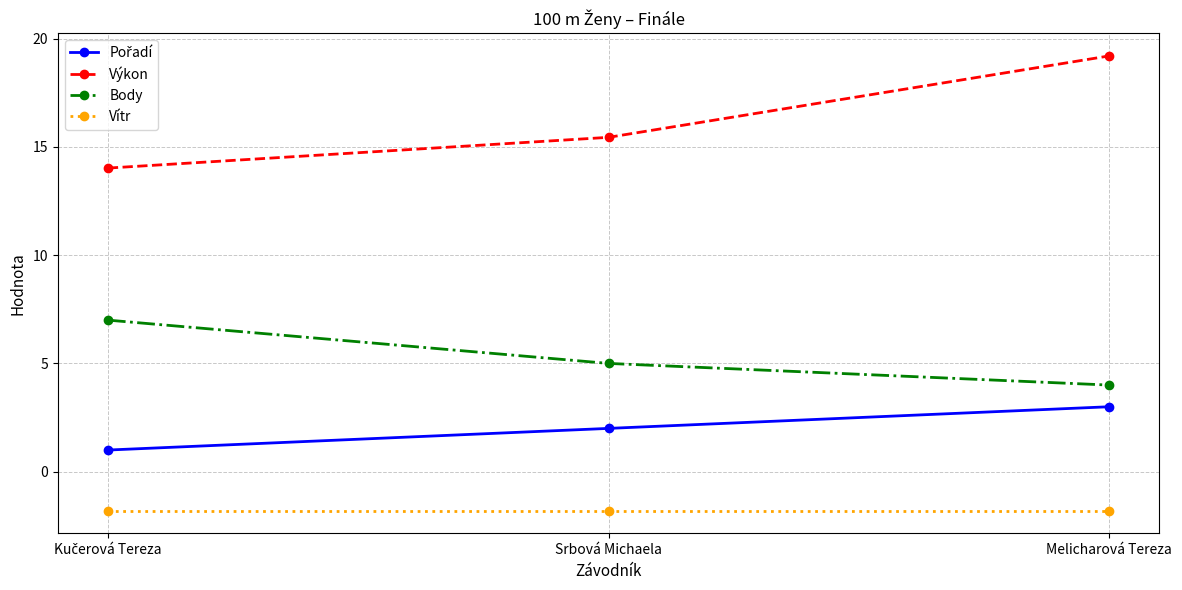

What is the sum of all Vítr values?

-5.4